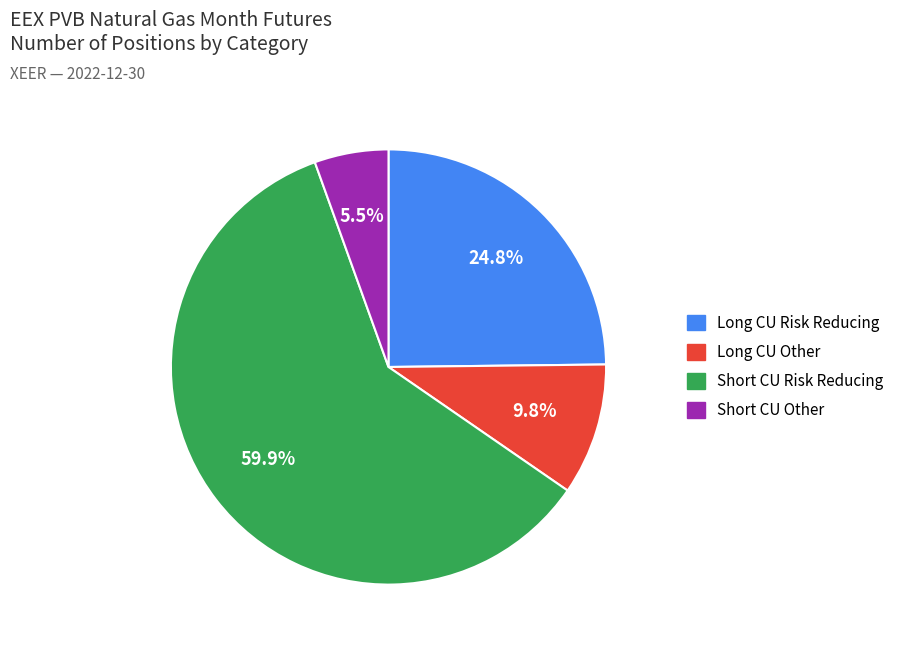

Does any single category account for the majority?

Yes